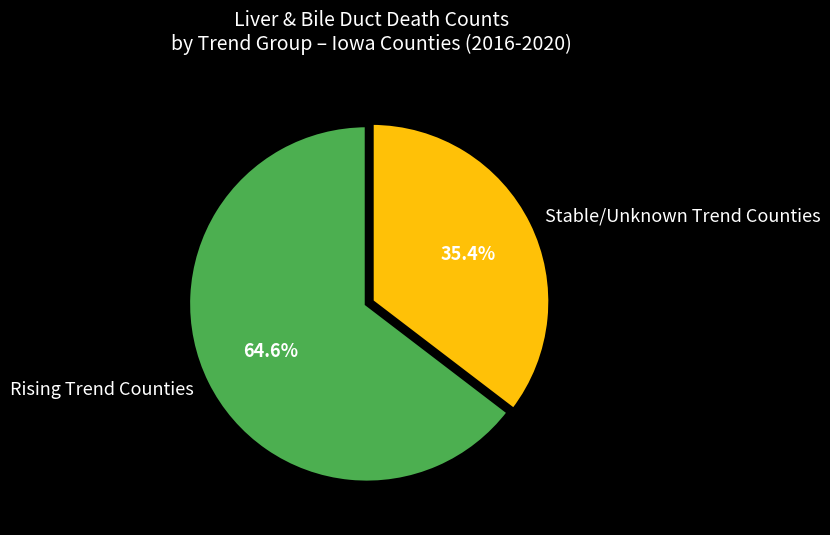

Which category has the smallest portion of the pie?

Stable/Unknown Trend Counties